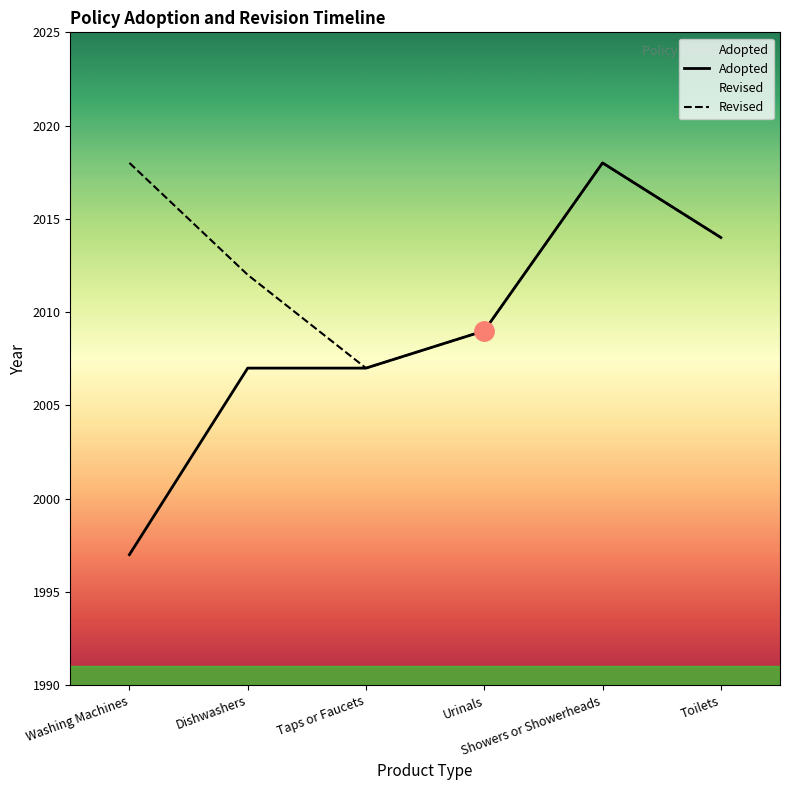

The Revised series shows 2014 at Toilets. True or false?

True